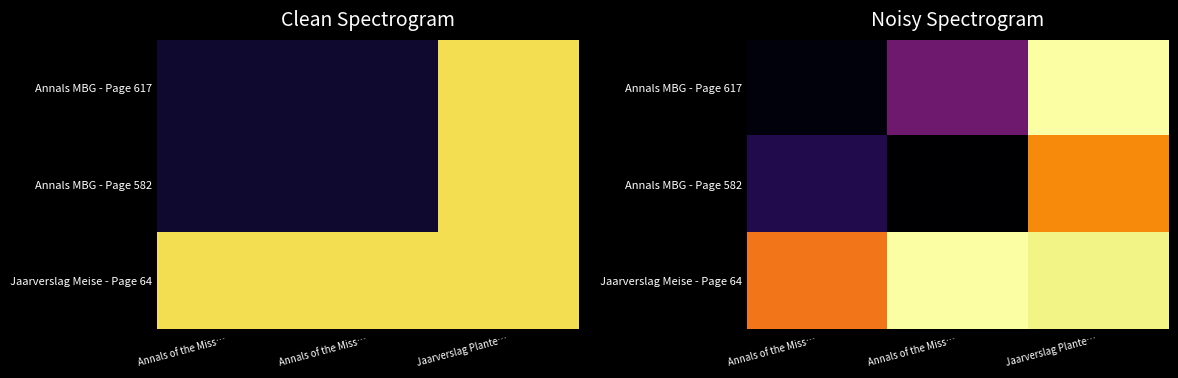

Between Annals of the Miss… and Jaarverslag Plante…, which series saw the biggest shift?

Annals MBG - Page 617